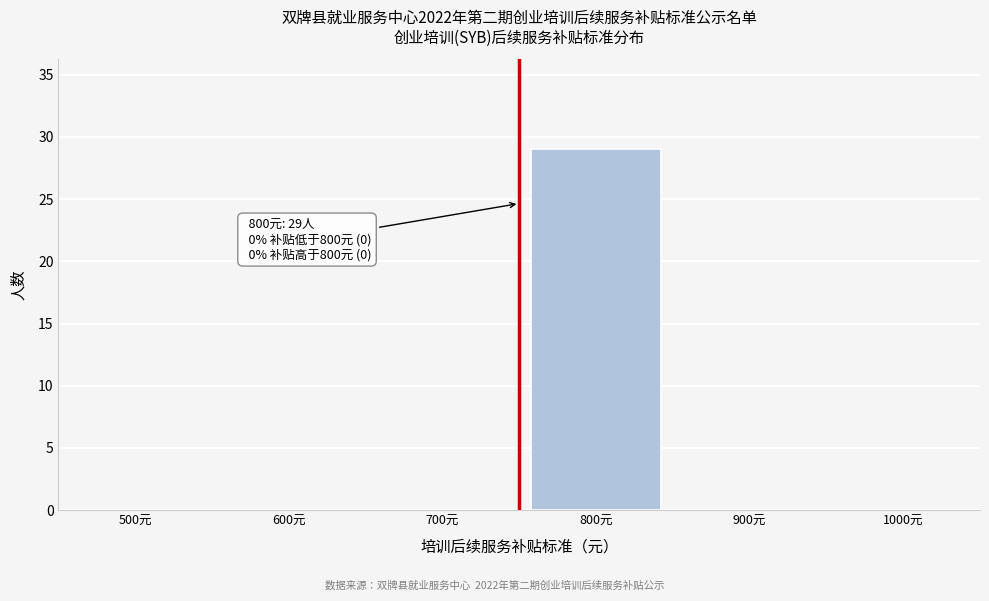

Reading left to right, what are all the values shown in this chart?

500元=0	600元=0	700元=0	800元=29	900元=0	1000元=0